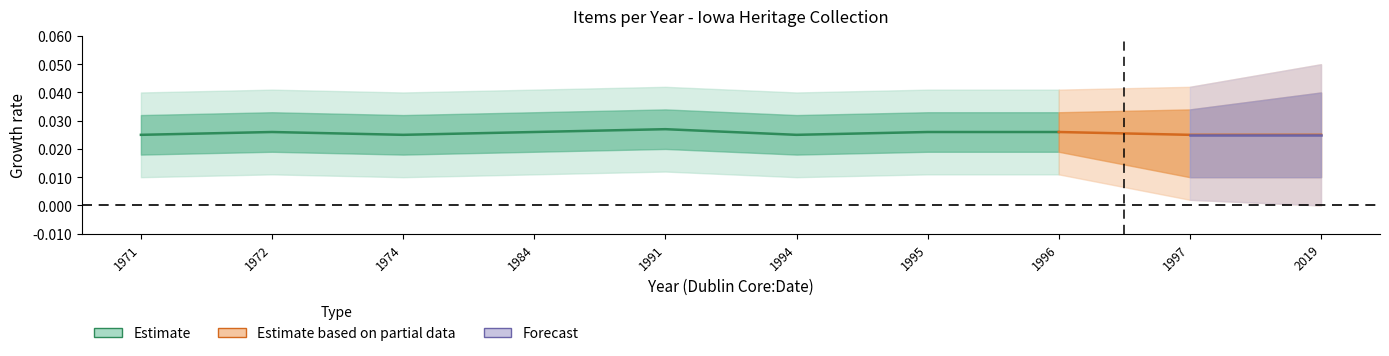

What are all the series names shown in the legend?

Estimate, Estimate based on partial data, Forecast